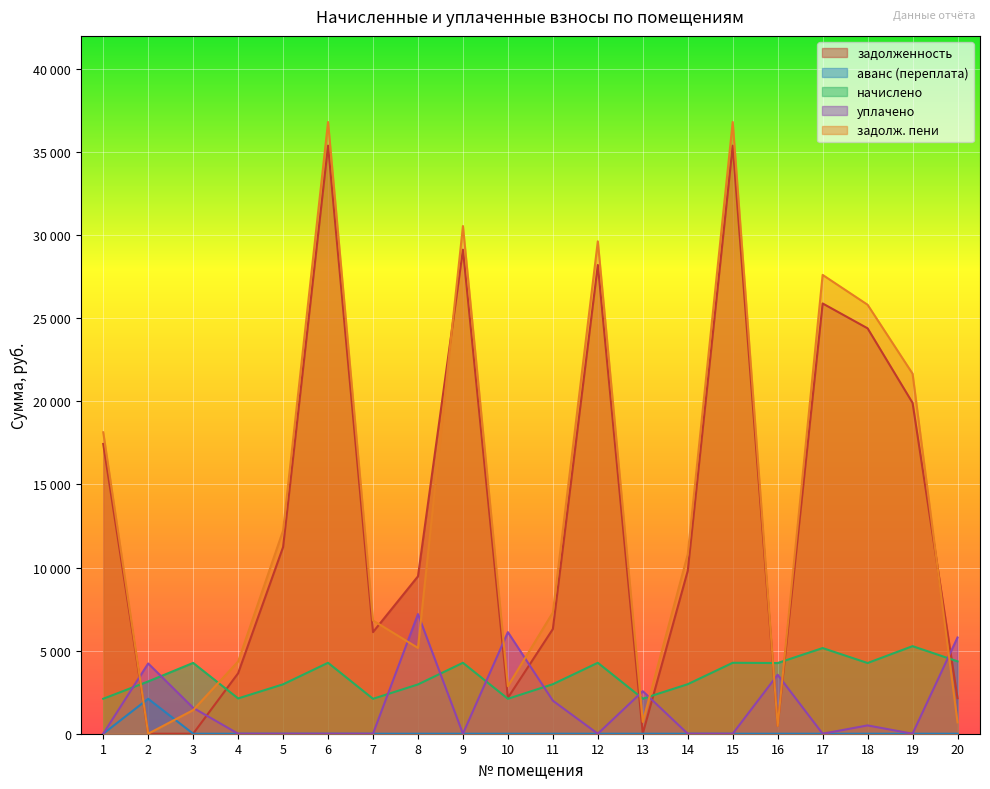

Which category has the highest value across all series?

6